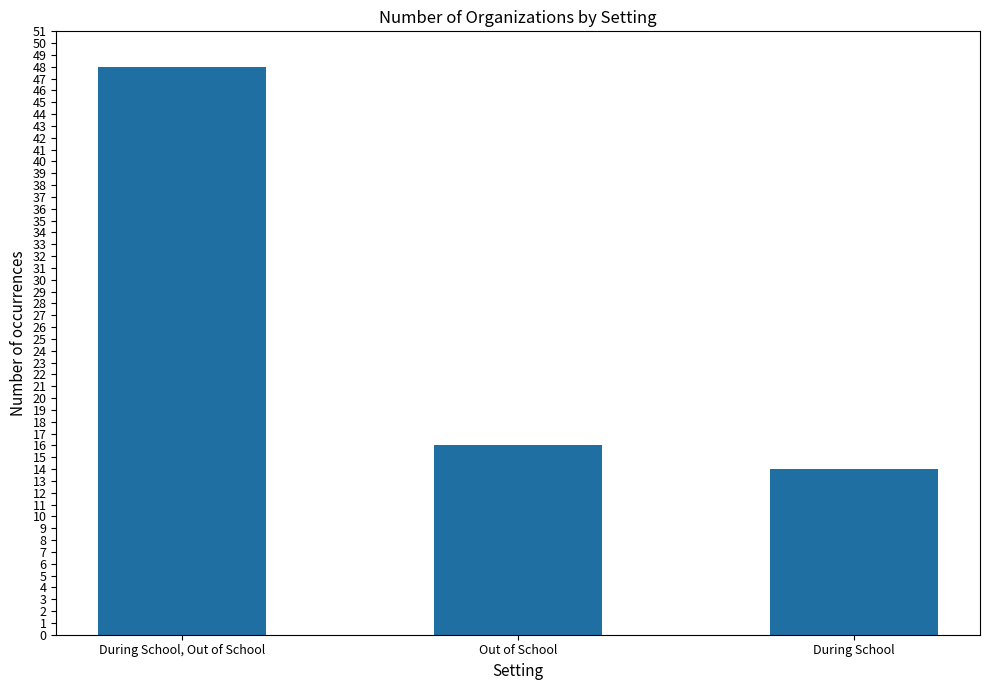

What position from the left is During School?

3